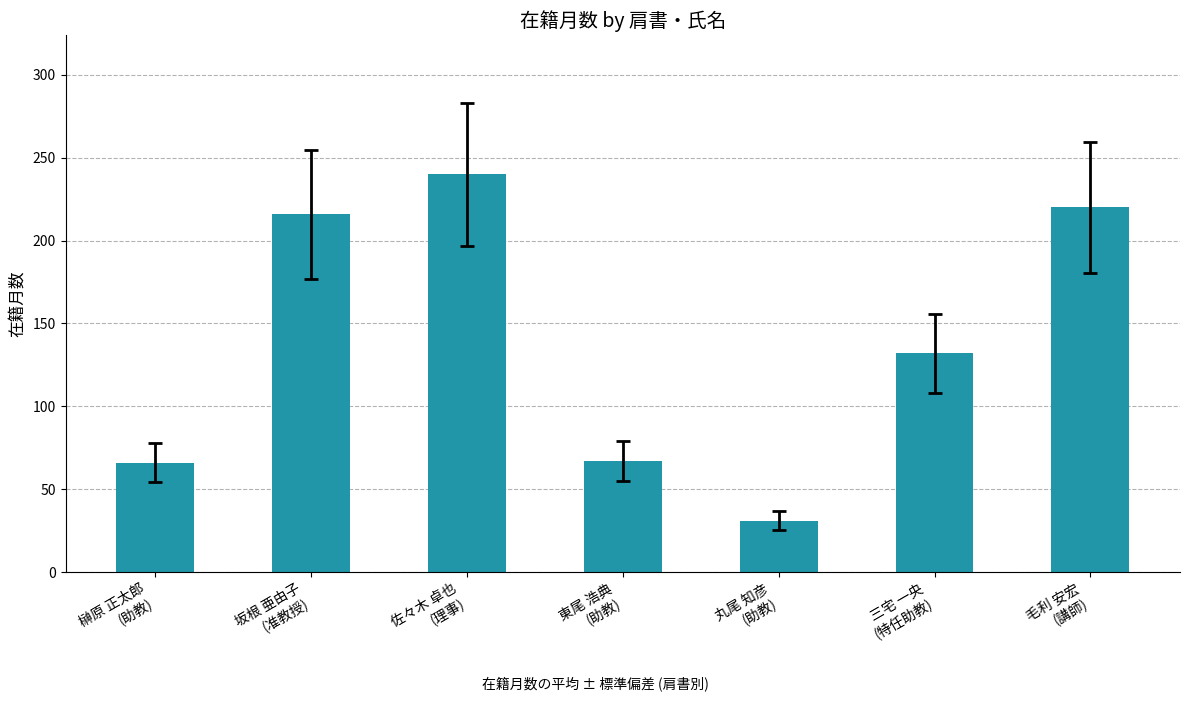

At which label is the value closest to 135?

三宅 一央
(特任助教)